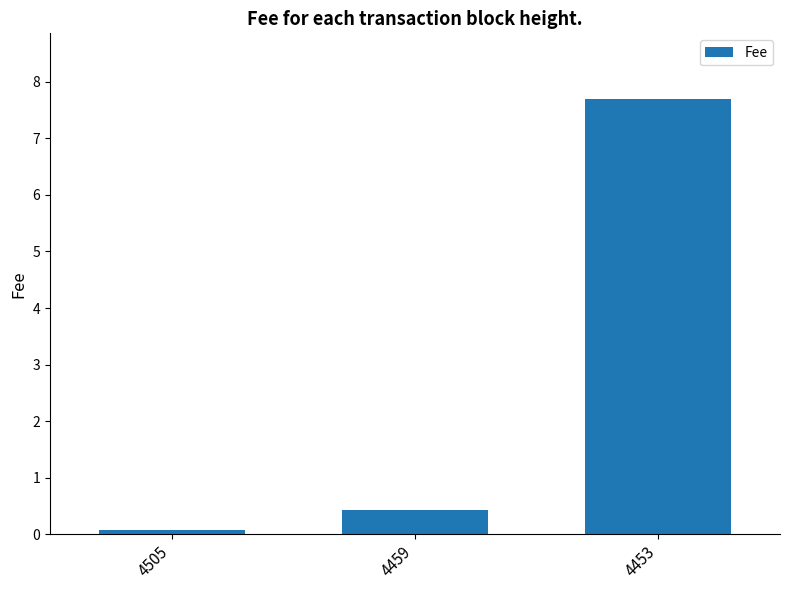

What is the change in value from 4505 to 4453?

+7.6